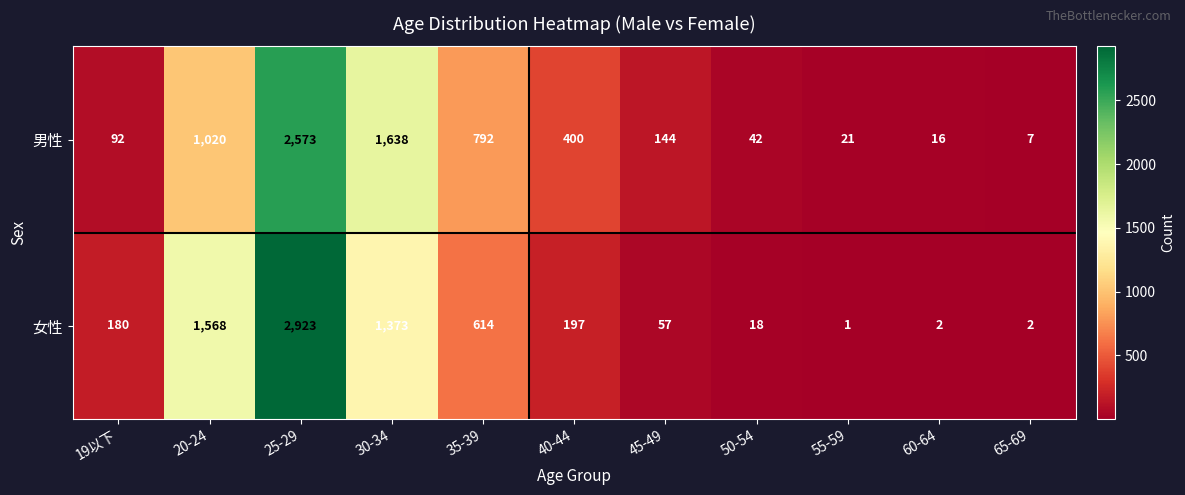

Which series has the widest spread of values?

女性